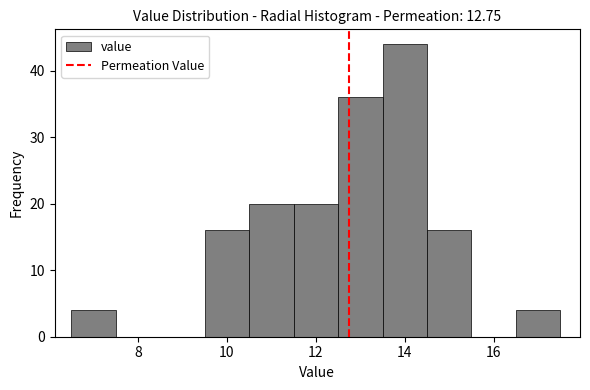

Over which range of the x-axis is the bar tallest?

13.5 to 14.5